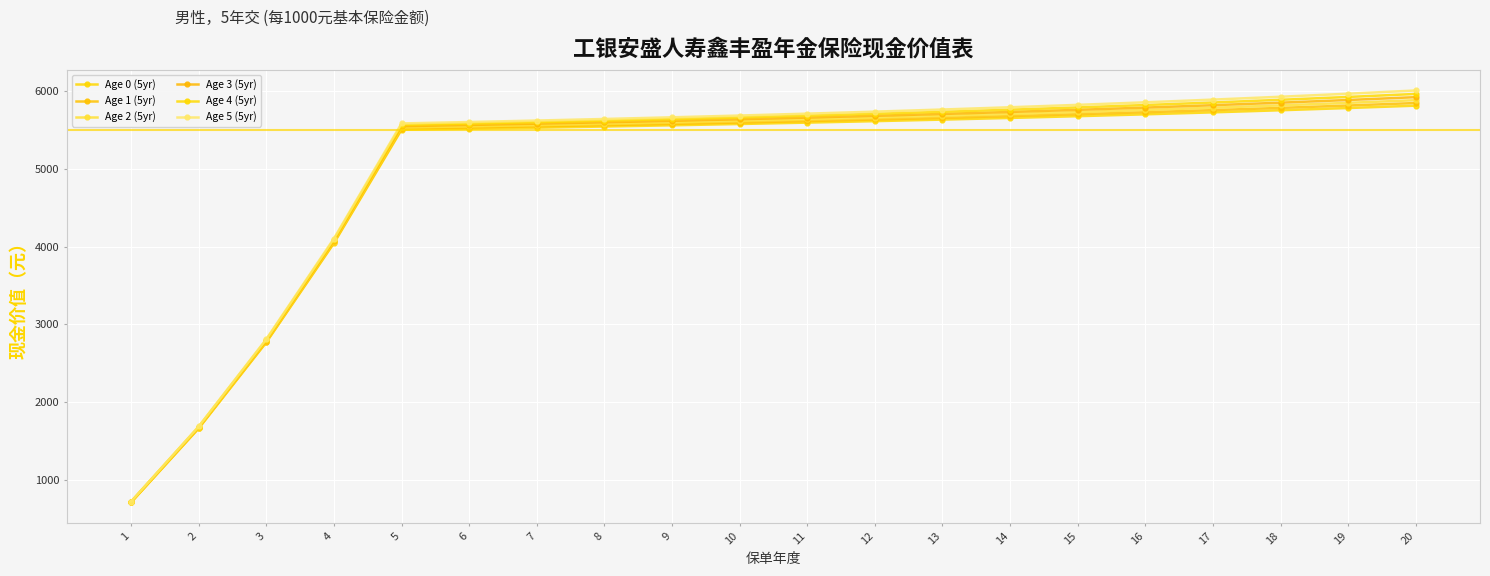

Does the chart have visible grid lines?

Yes